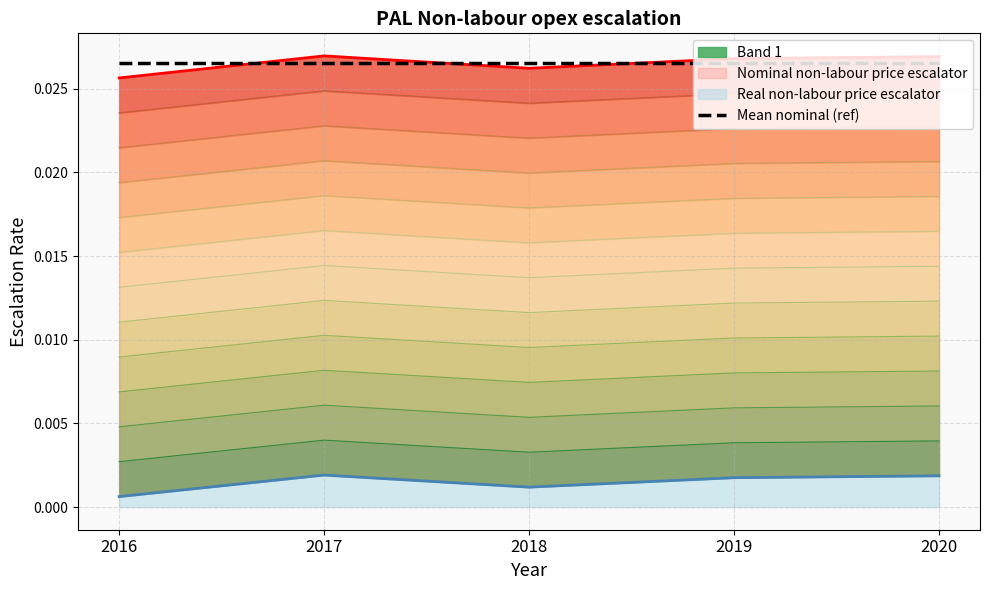

Count the Real non-labour price escalator values in the range 0 to 1.

5